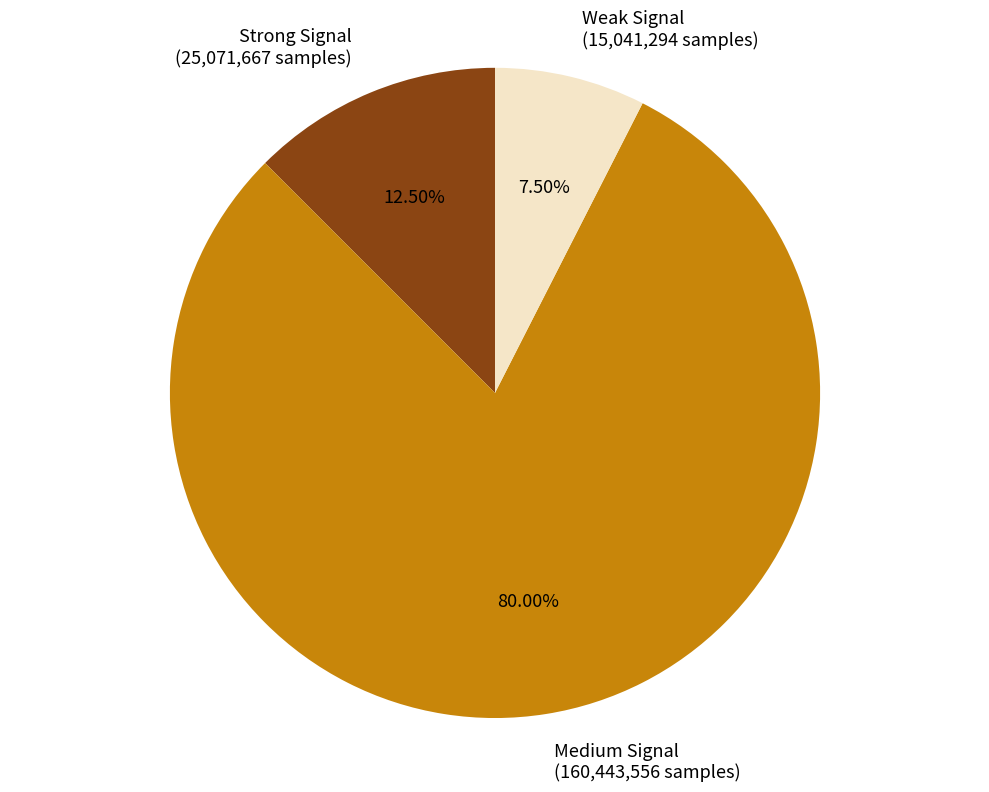

Does any single category account for the majority?

Yes